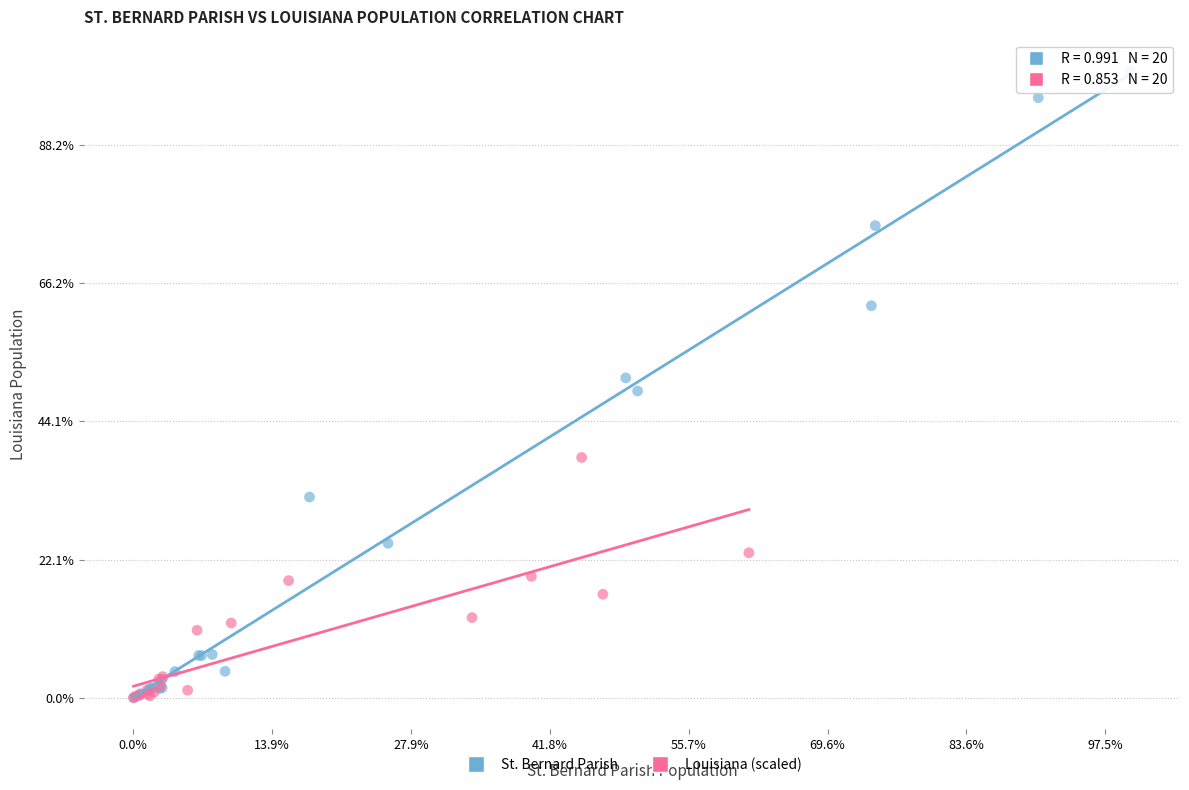

Which series reaches the maximum Y coordinate?

St. Bernard Parish